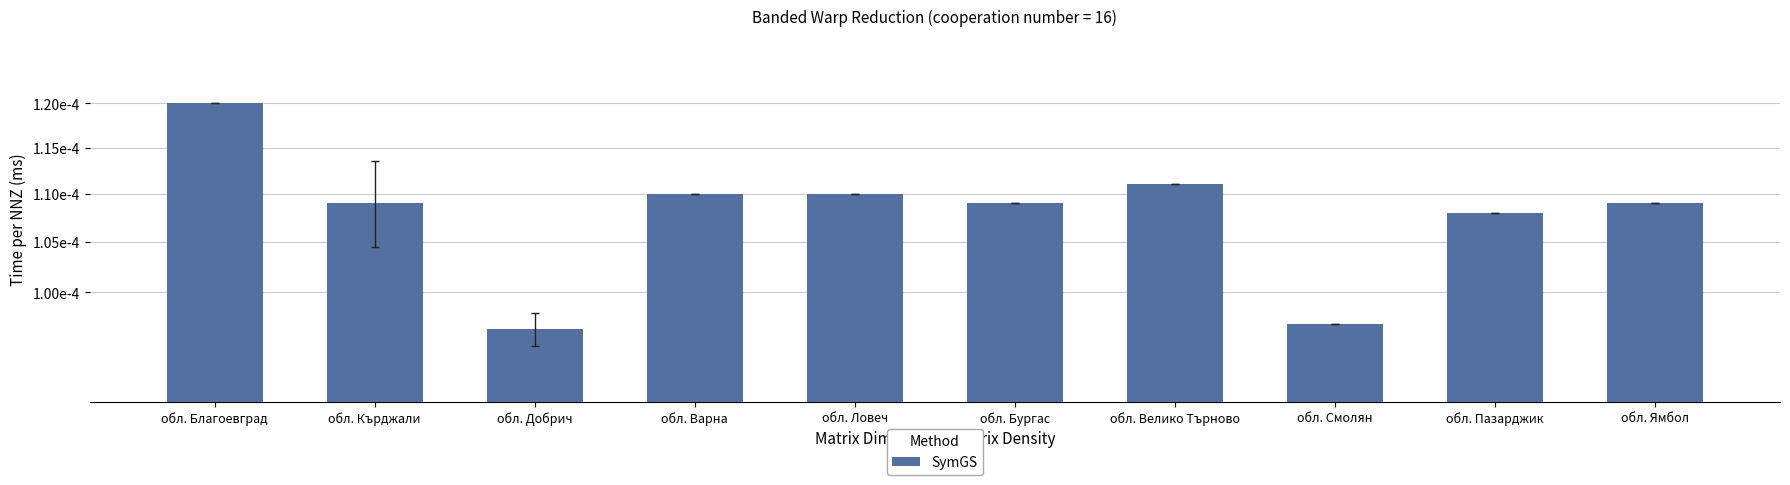

What position from the right is обл. Благоевград?

10